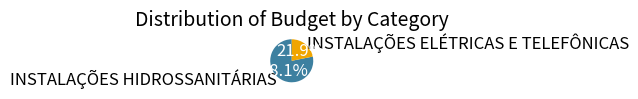

To the nearest percent, what portion does INSTALAÇÕES HIDROSSANITÁRIAS represent?

78%